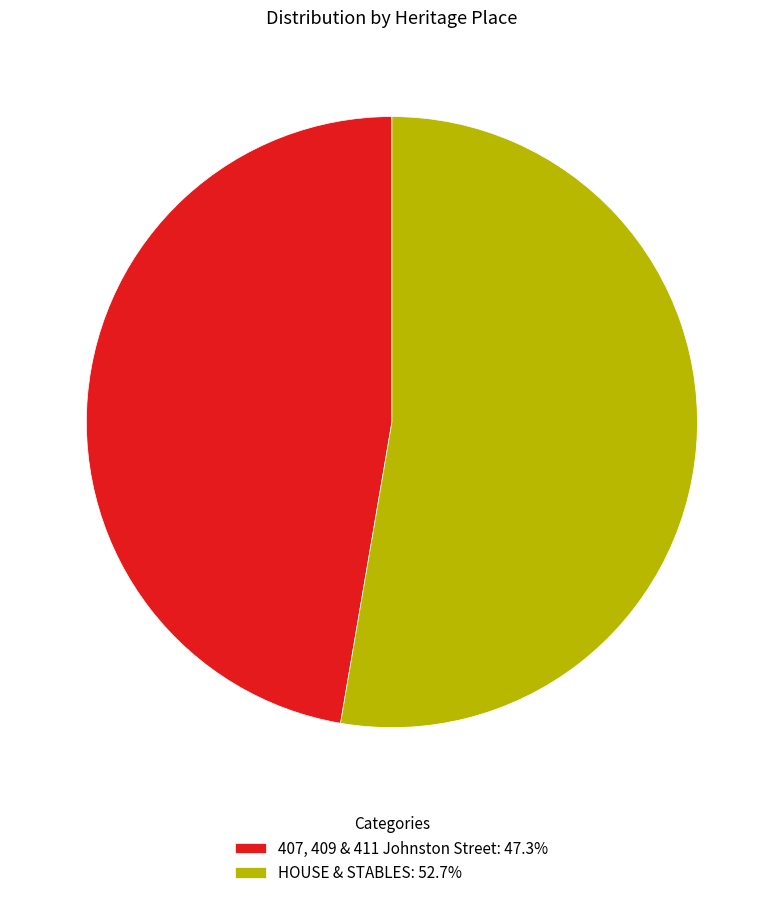

What is the ratio of the value at 407, 409 & 411 Johnston Street: 47.3% to the value at HOUSE & STABLES: 52.7%?

0.9